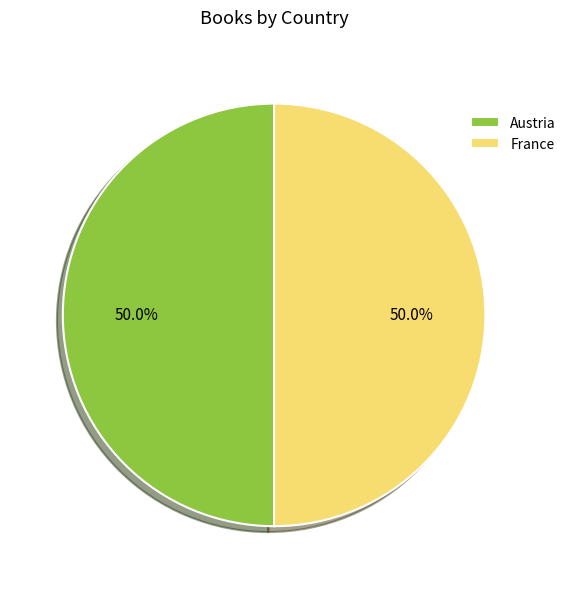

What is the ratio of the value at France to the value at Austria?

1.0